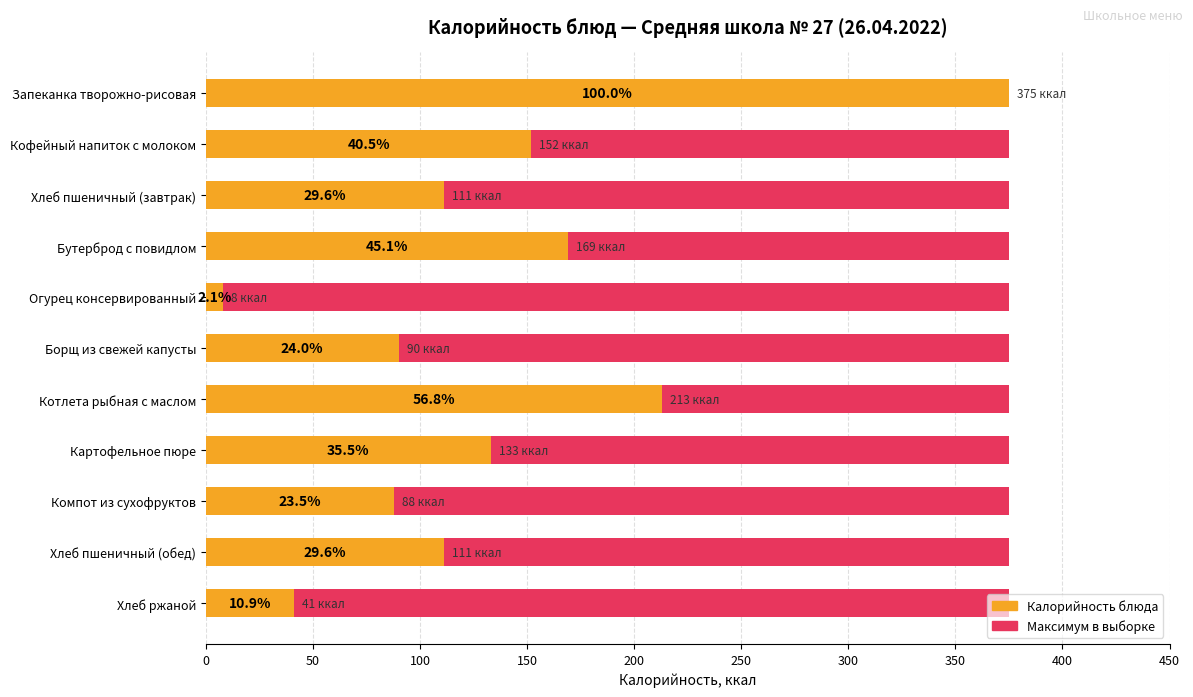

At how many categories does at least one series exceed 6?

11